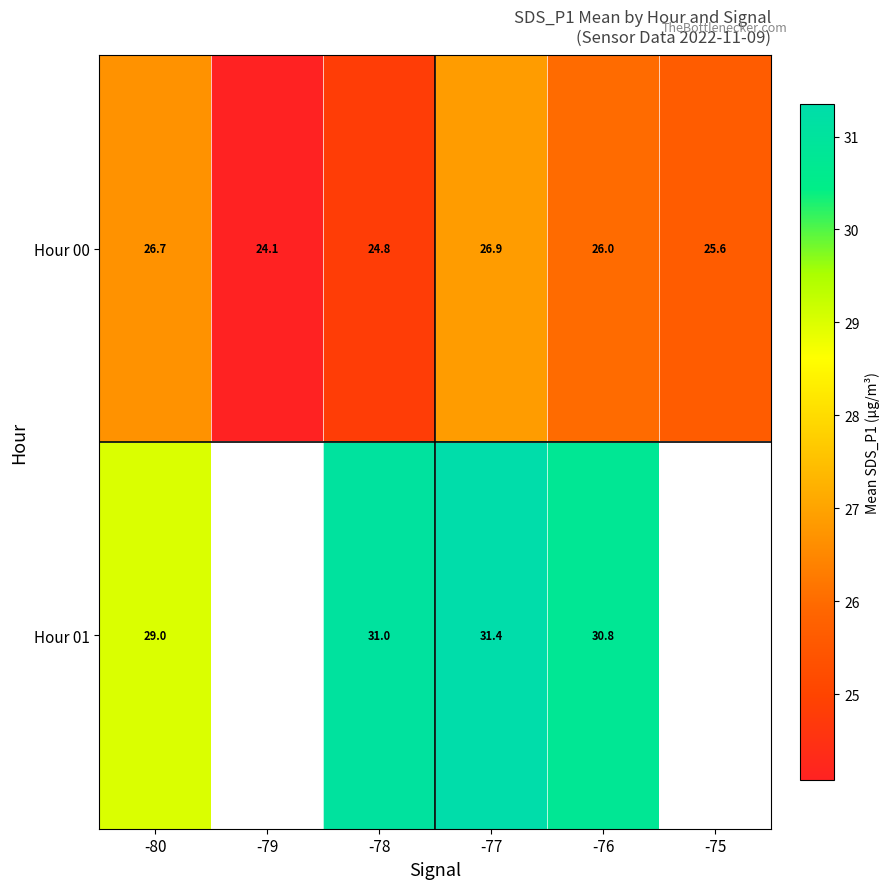

What is the sum of all Hour 00 values?

154.1